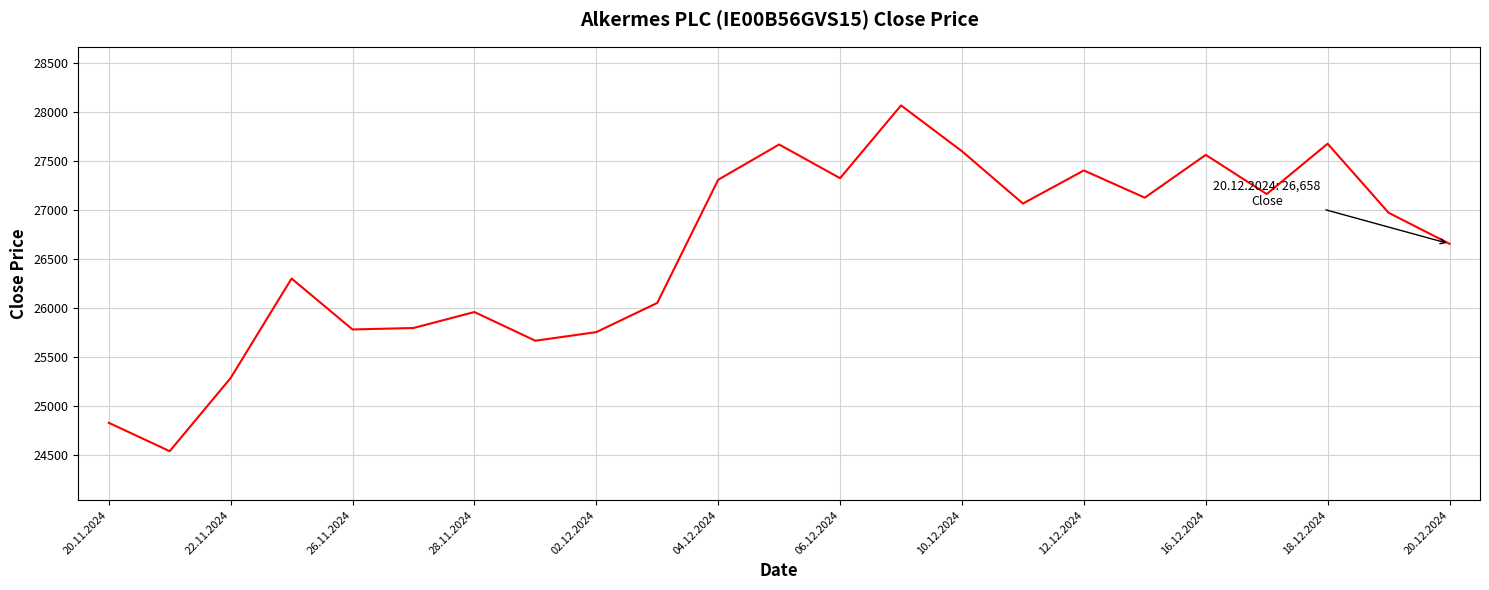

What is the difference between the maximum and minimum values?

3531